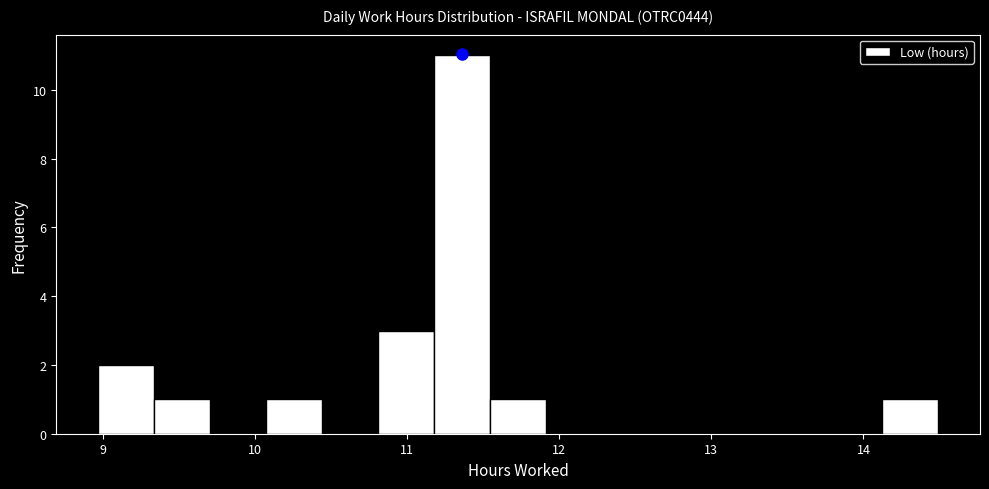

Read against the x-axis, roughly where is the centre of the tallest bar?

11.4